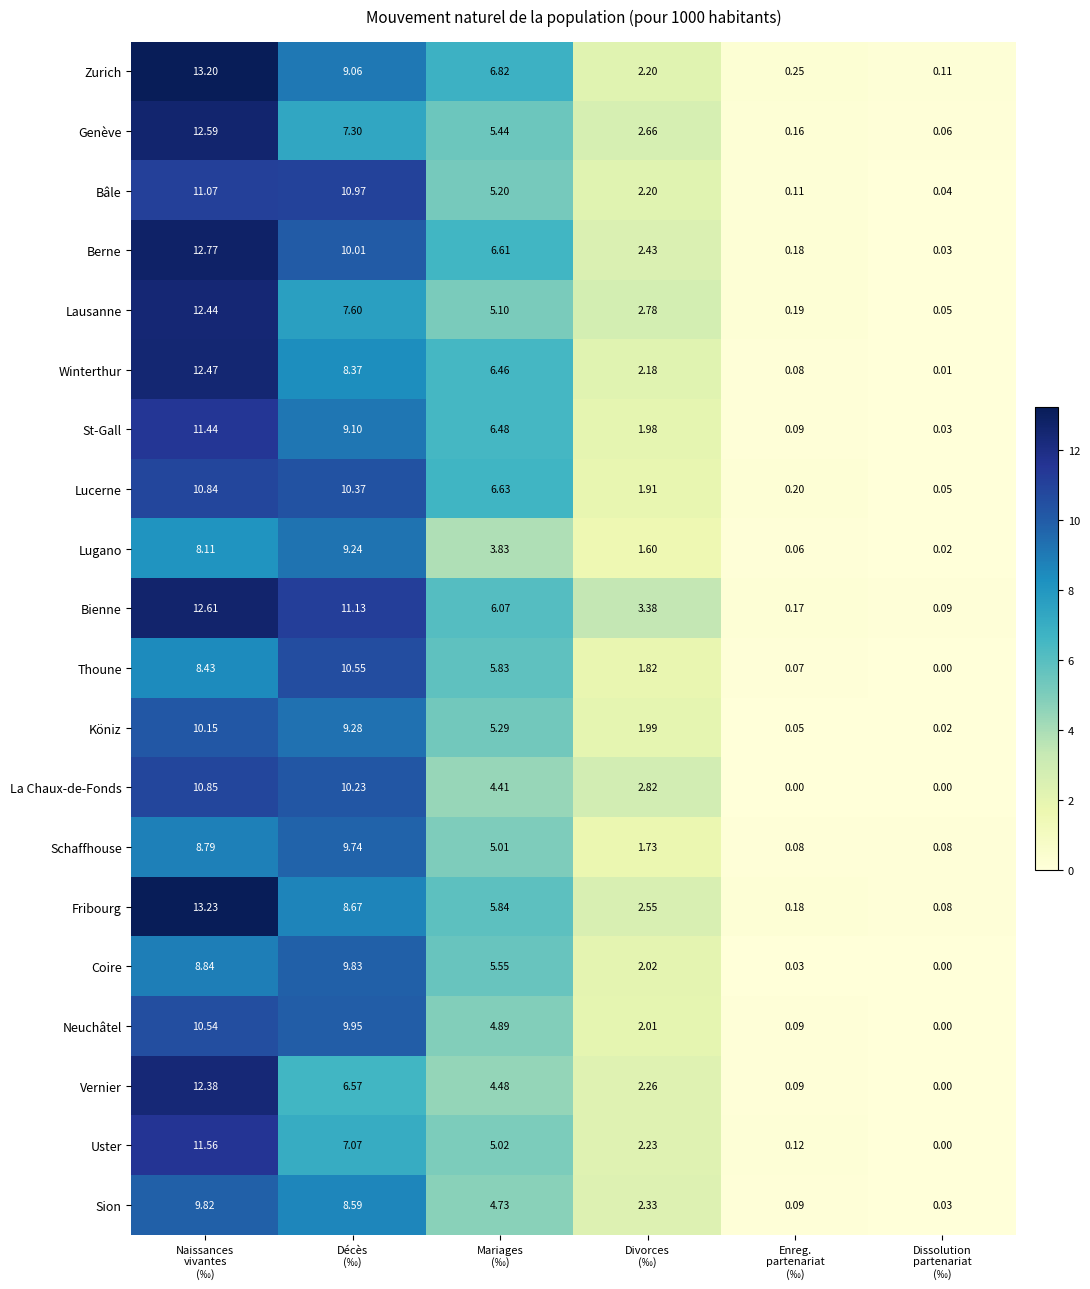

Rank the series by their maximum value, from highest to lowest.

Fribourg, Zurich, Berne, Bienne, Genève, Winterthur, Lausanne, Vernier, Uster, St-Gall, Bâle, La Chaux-de-Fonds, Lucerne, Thoune, Neuchâtel, Köniz, Coire, Sion, Schaffhouse, Lugano